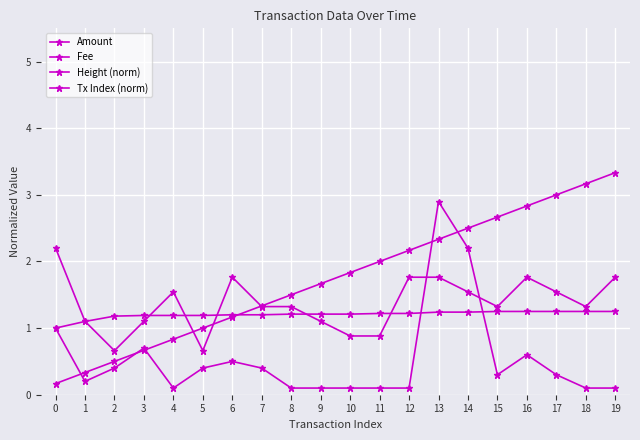

How many data points does each series have?

20